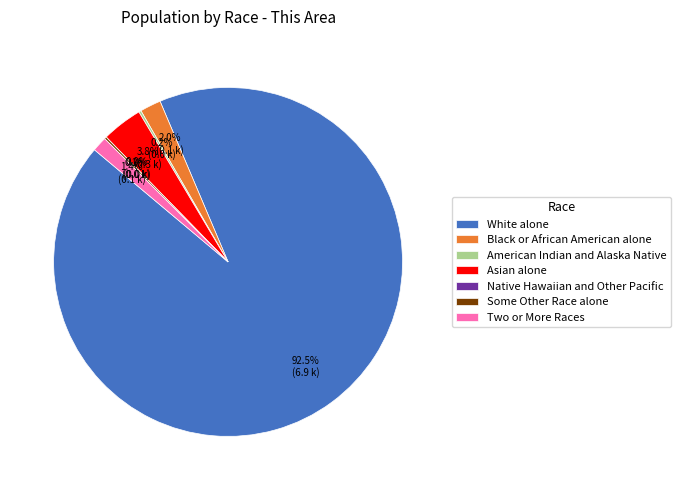

True or false: Native Hawaiian and Other Pacific accounts for 0% of the total.

True